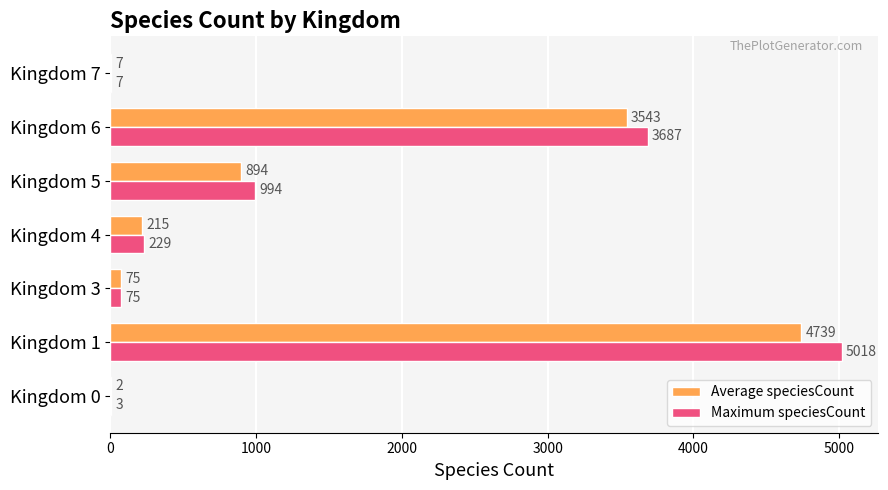

What is the sum of all Maximum speciesCount values?

10013